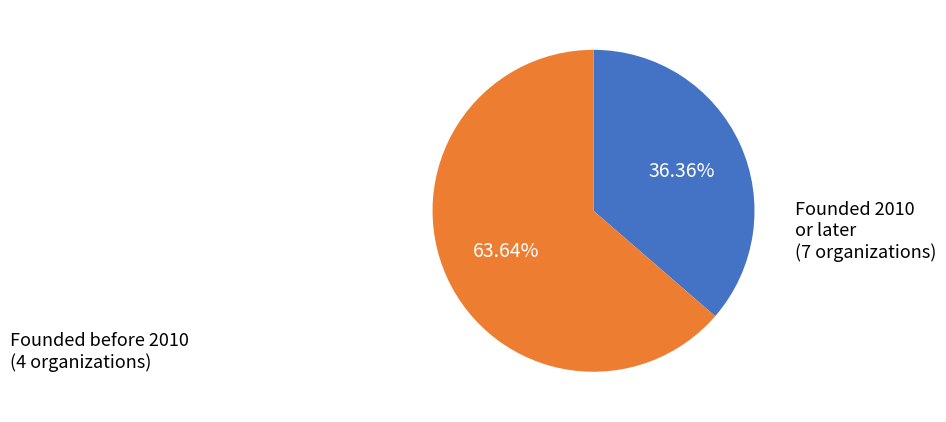

Is there any slice that represents more than half of the pie?

Yes